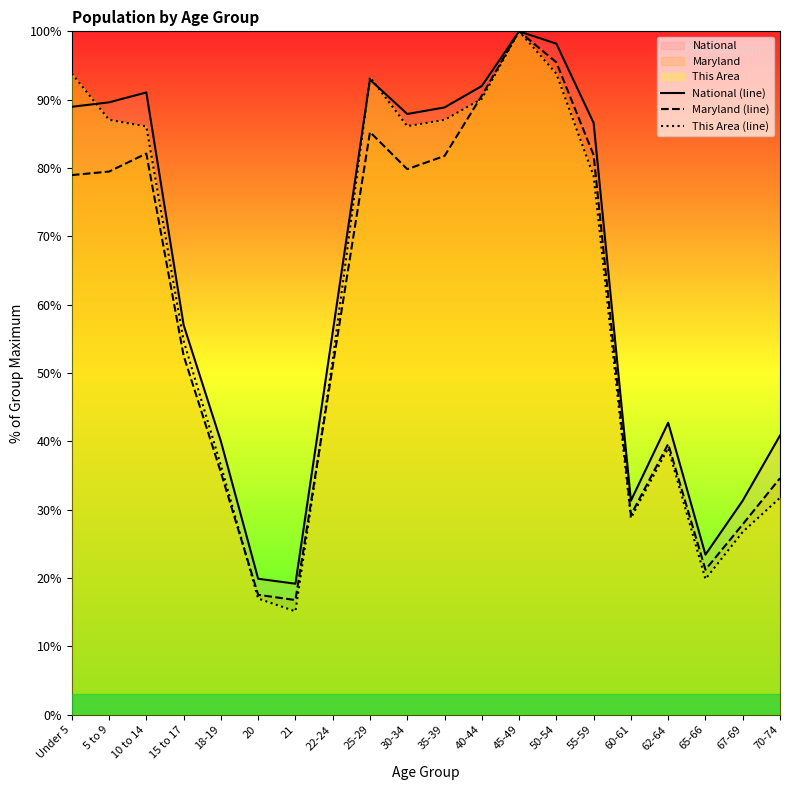

What position from the left is 62-64?

17